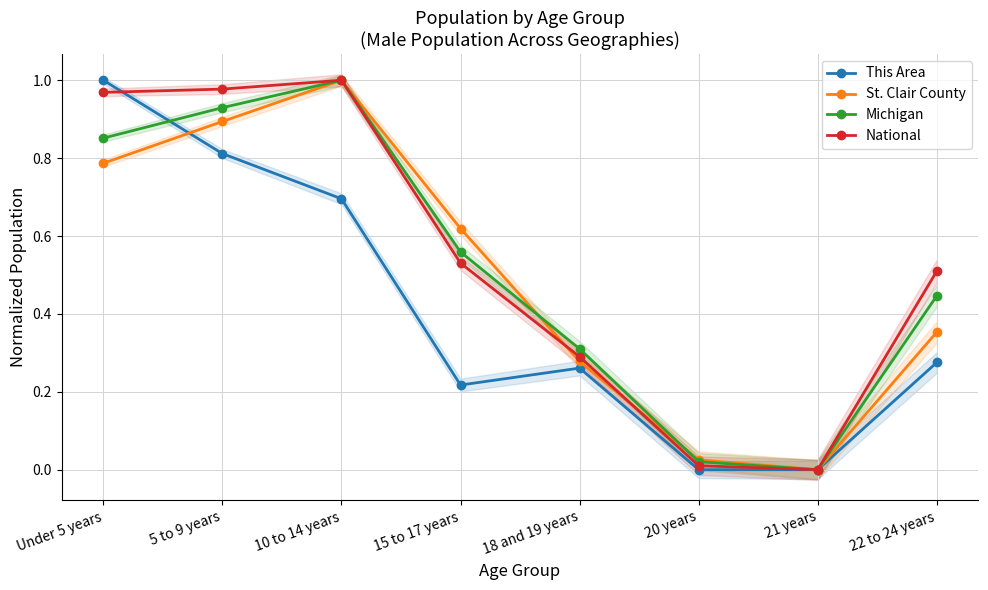

True or false: Michigan and National cross at least once.

False